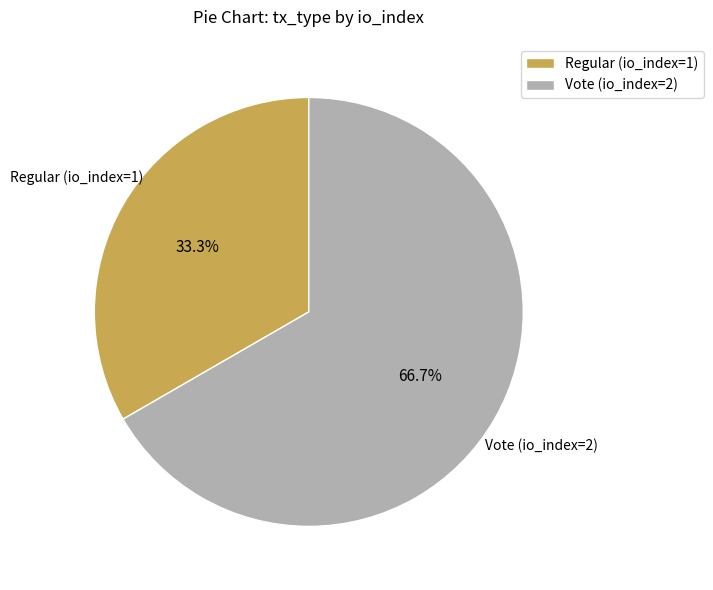

What is the largest slice in the pie chart?

Vote (io_index=2)